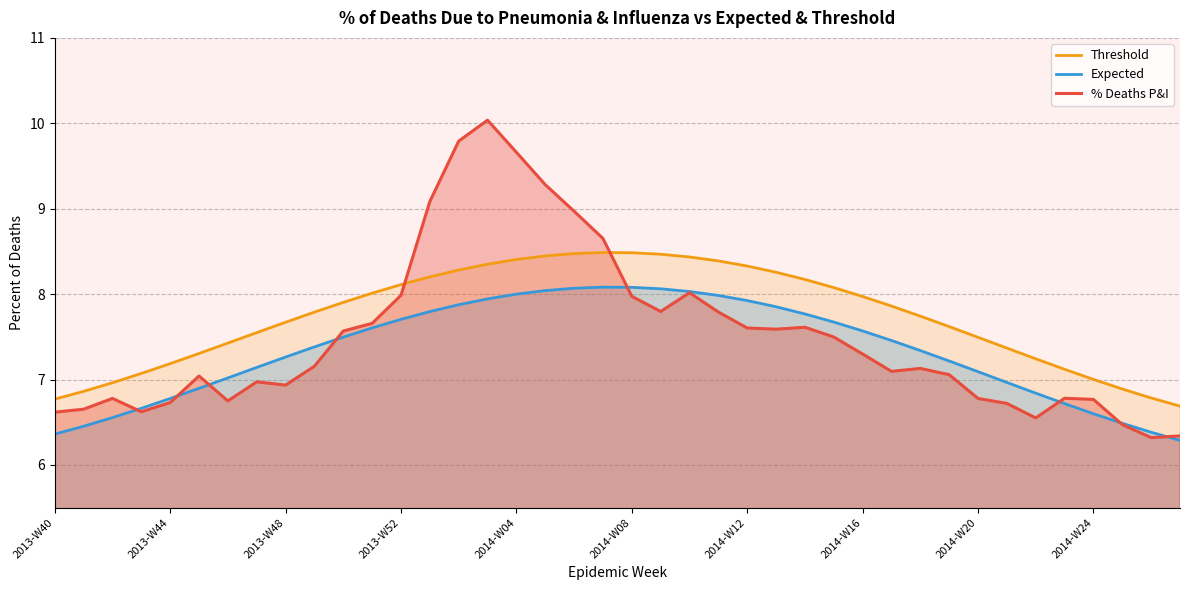

What is the minimum value for % Deaths P&I?

6.3